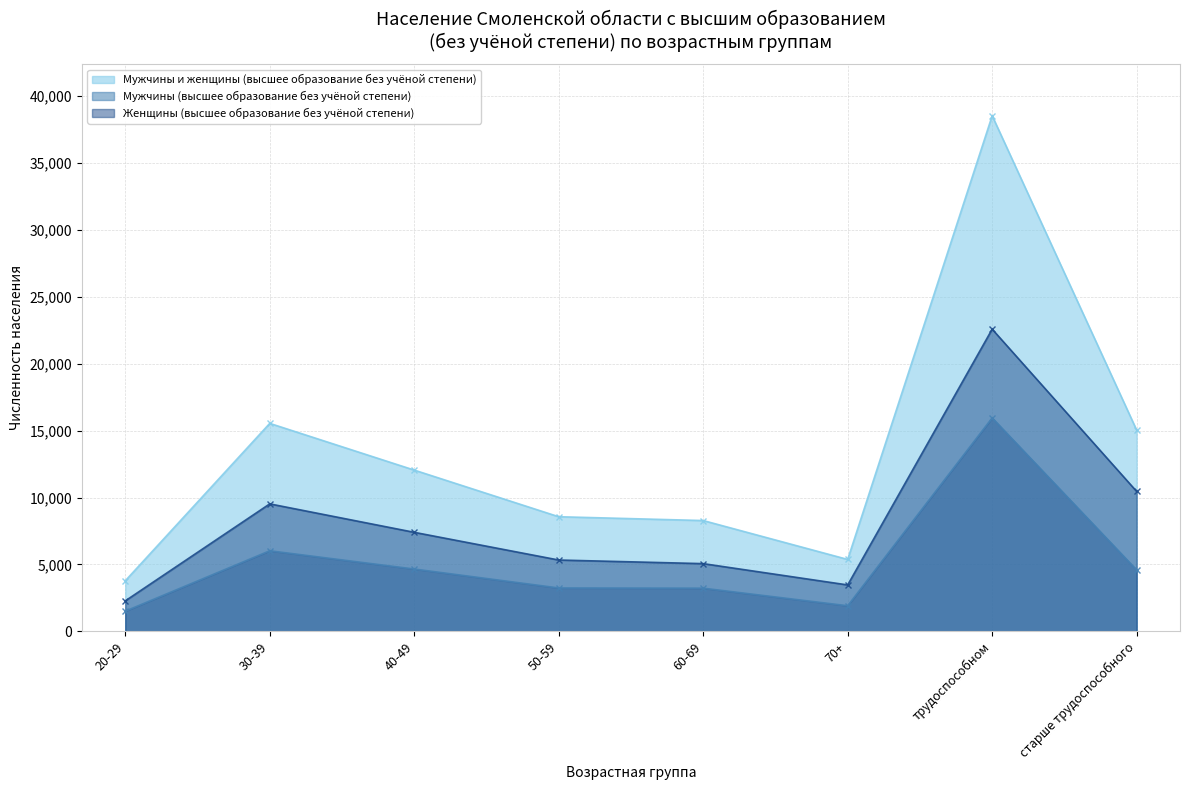

How many interior local valleys does the Женщины (высшее образование без учёной степени) series have?

1